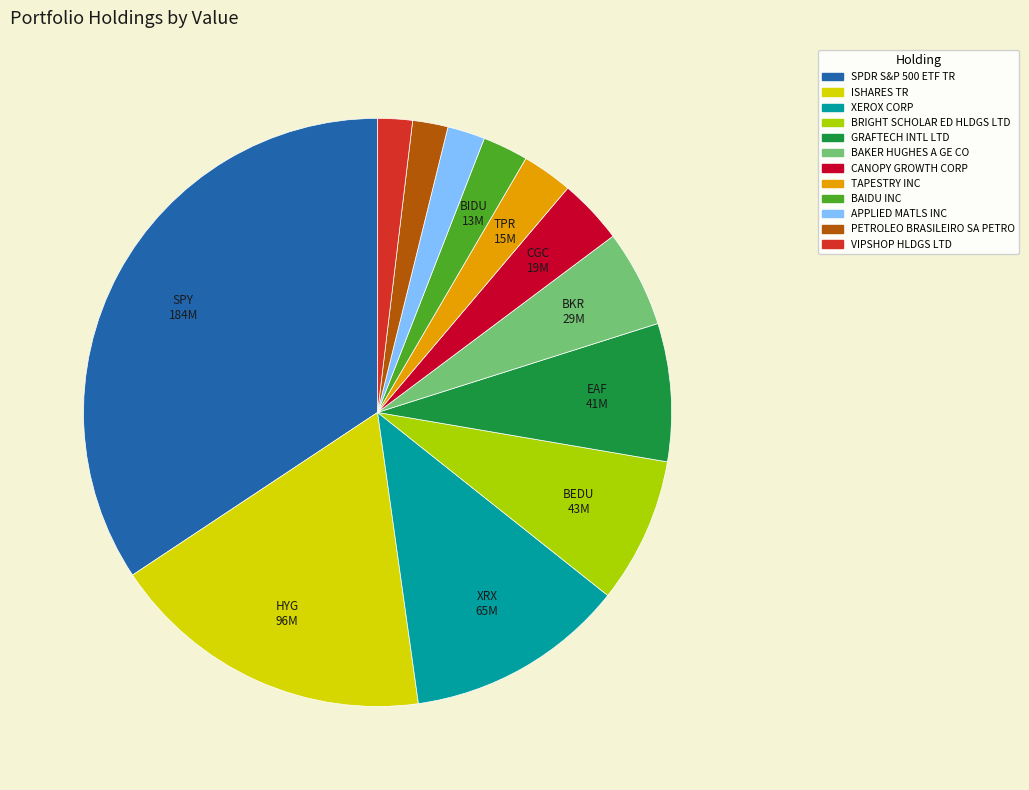

How many slices are in this pie chart?

12